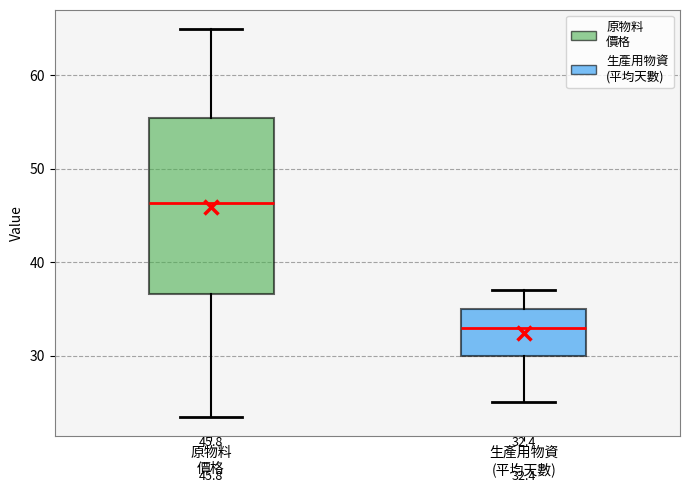

Which box's median line is the highest?

原物料 價格